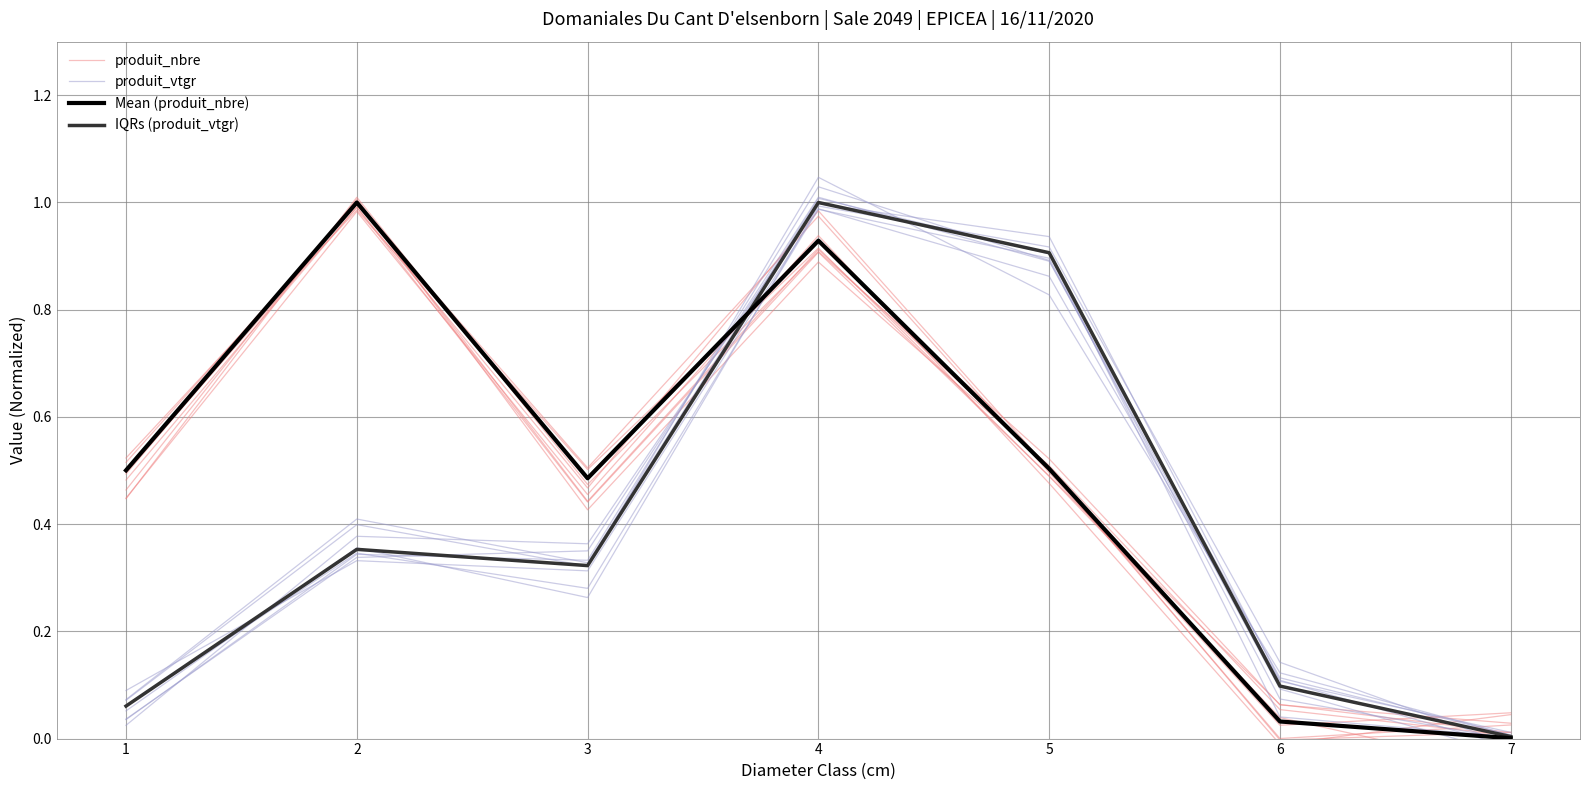

True or false: produit_nbre has more than 2 points higher than both neighbors.

False